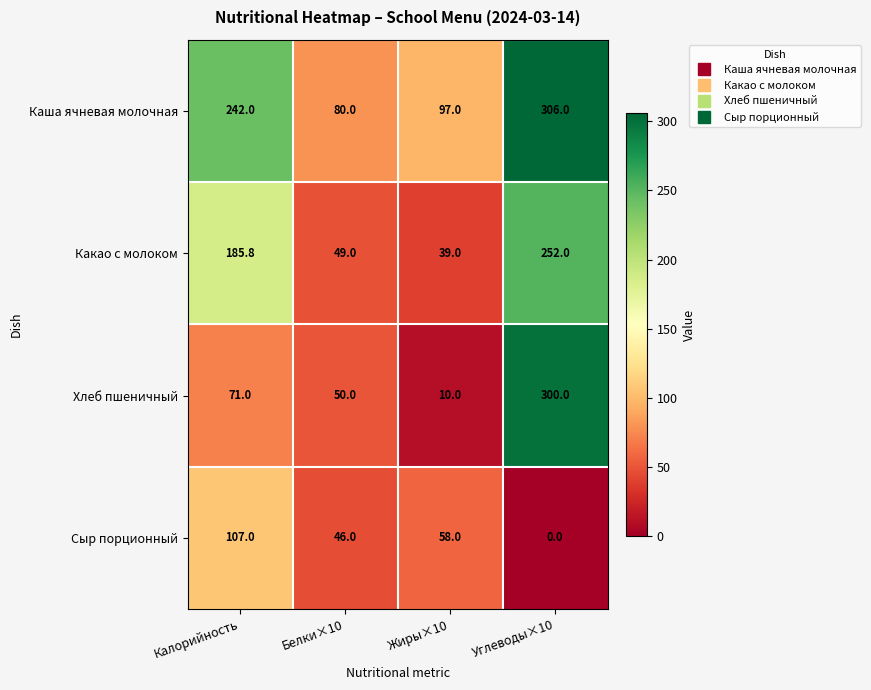

What is the difference between the Сыр порционный values at Калорийность and Углеводы×10?

107.0